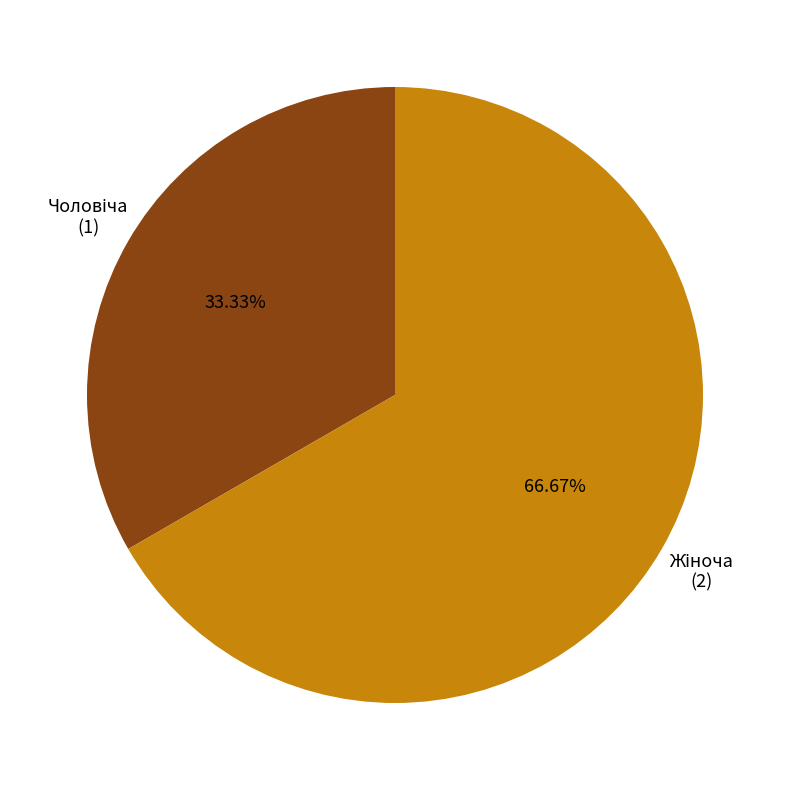

Is there a majority slice in this chart?

Yes